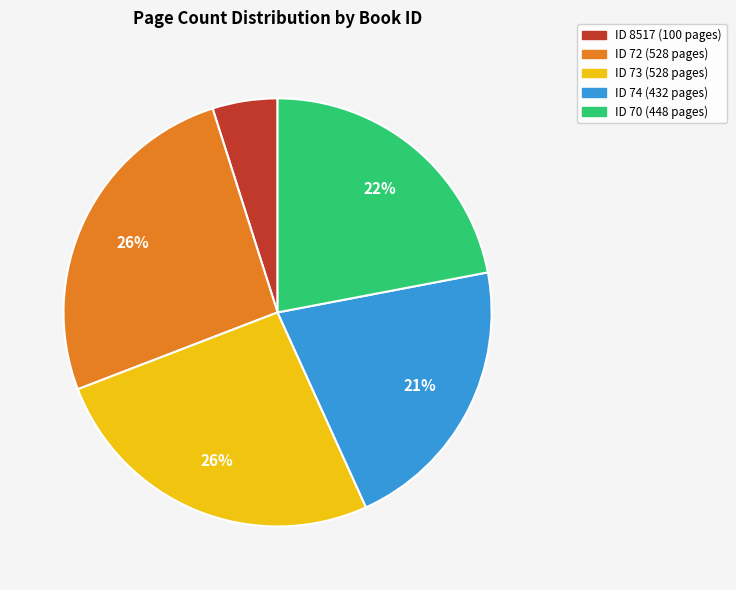

Is there a majority slice in this chart?

No